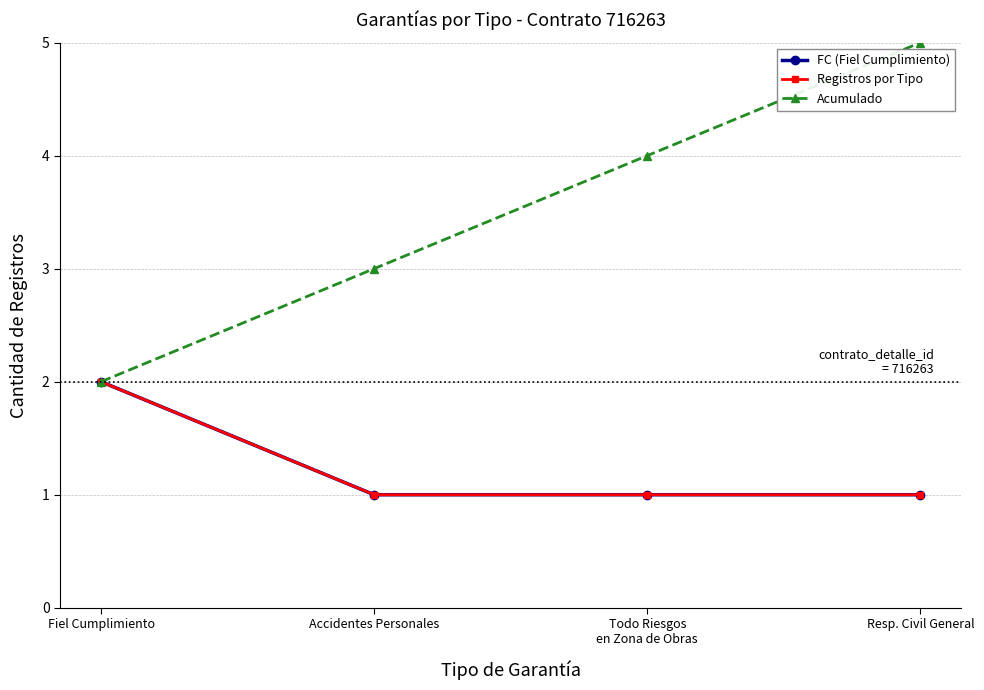

Between Fiel Cumplimiento and Resp. Civil General, which series saw the biggest shift?

Acumulado